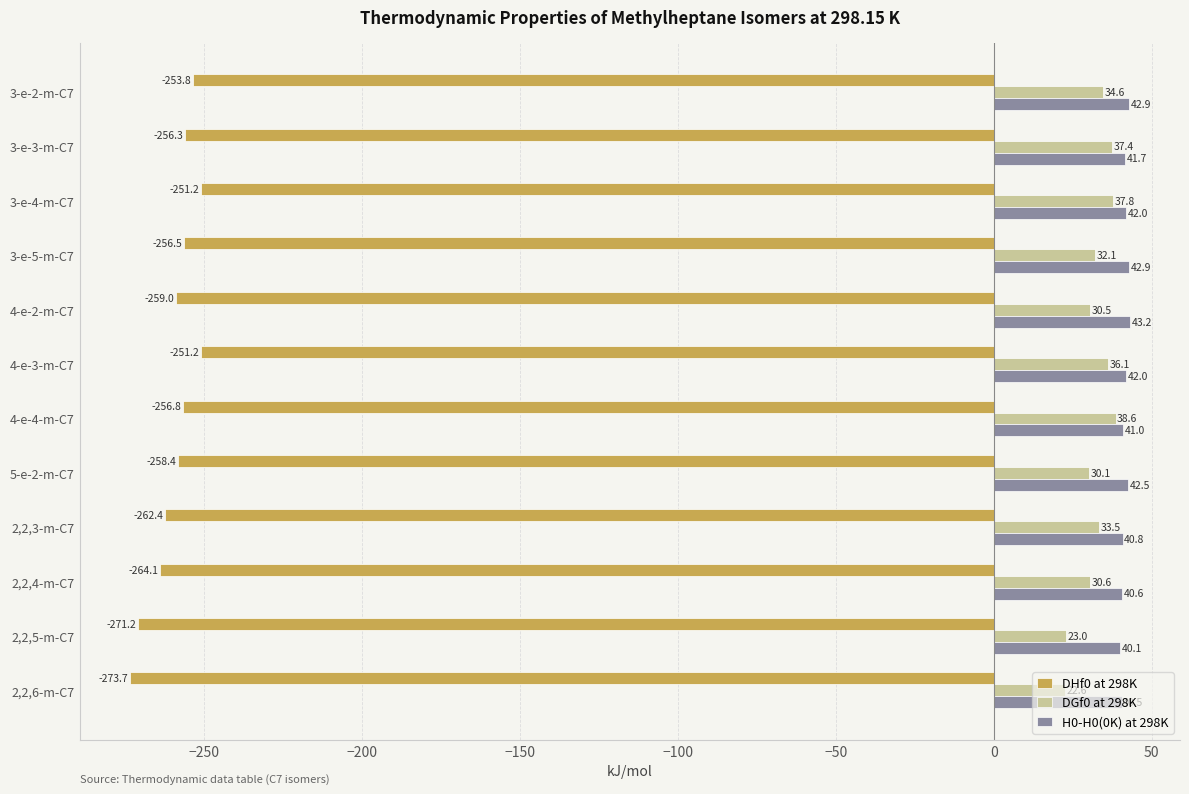

Rank the series at 3-e-2-m-C7 from highest to lowest value.

H0-H0(0K) at 298K, DGf0 at 298K, DHf0 at 298K